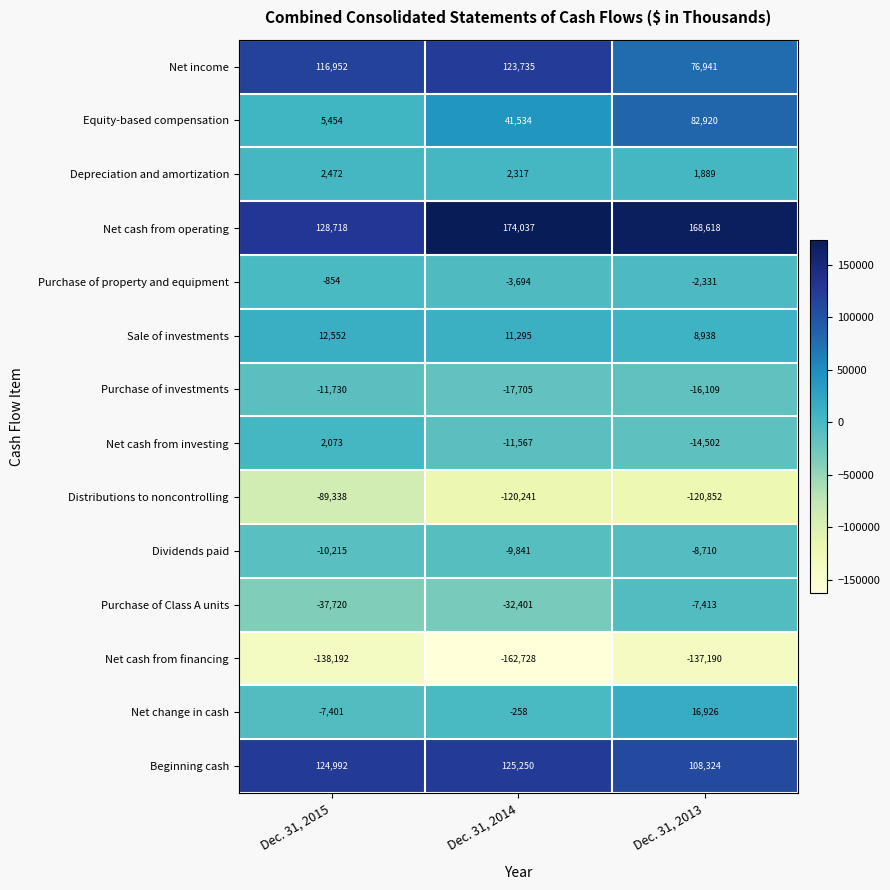

At which category is the sum across all series the highest?

Dec. 31, 2013